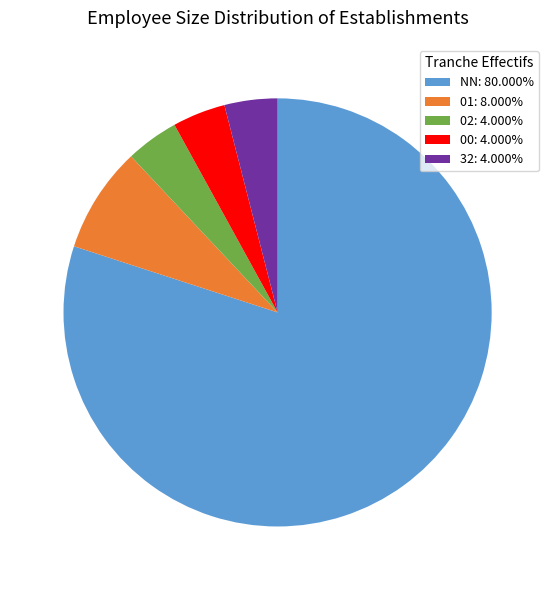

Is there any slice that represents more than half of the pie?

Yes